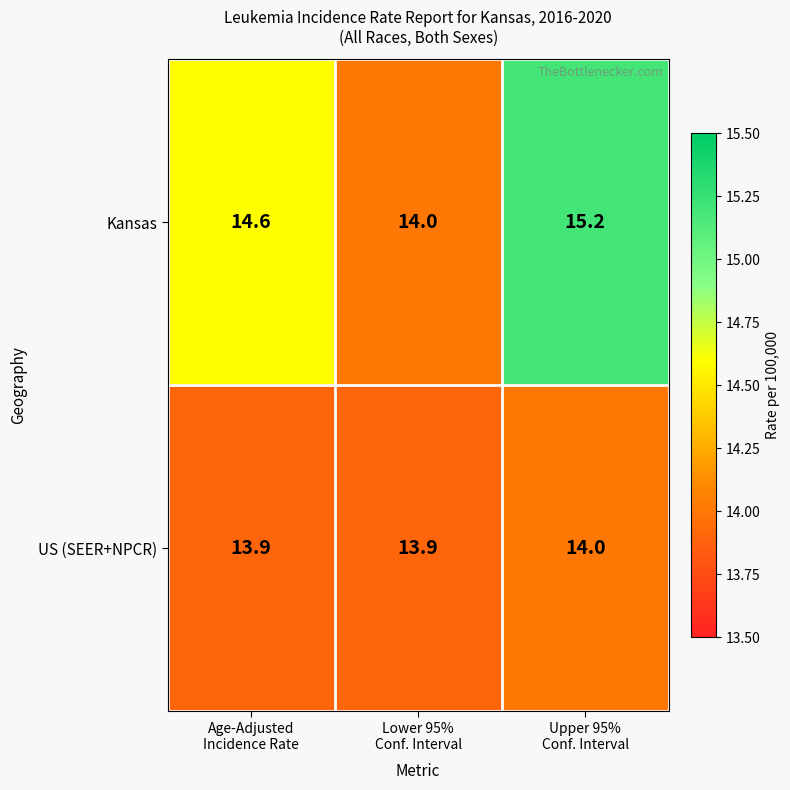

What is the greatest value displayed?

15.2